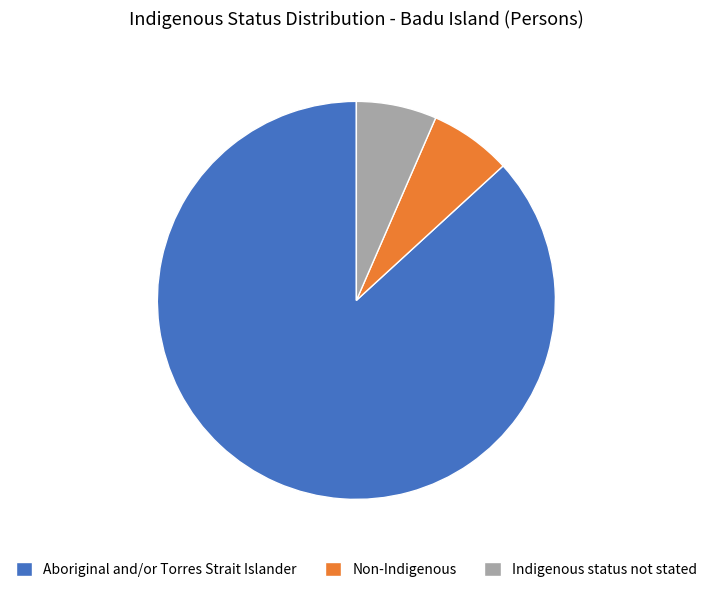

The Non-Indigenous slice represents 7% of the pie. True or false?

True